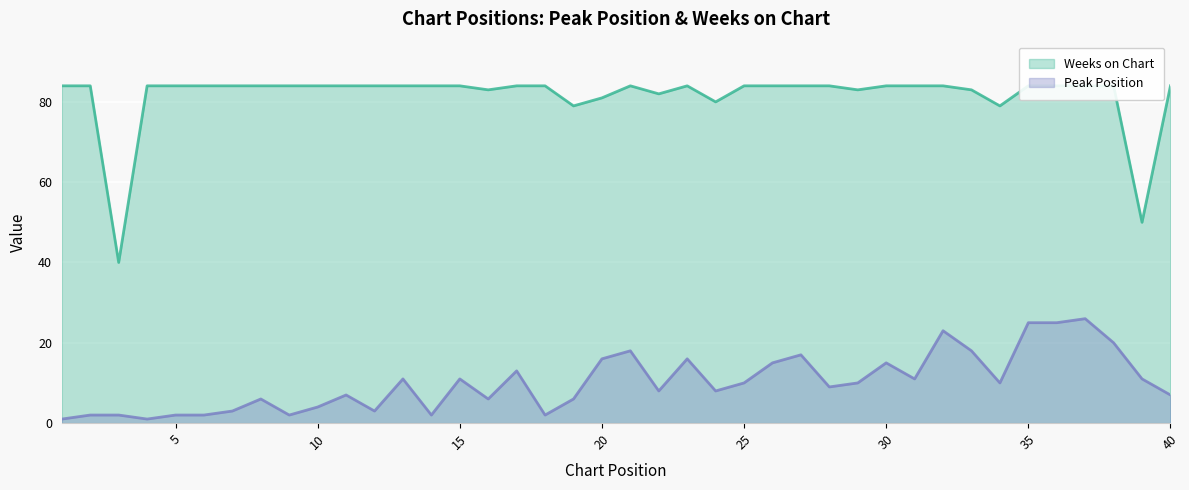

True or false: Peak Position has more than 1 interior local peaks.

True